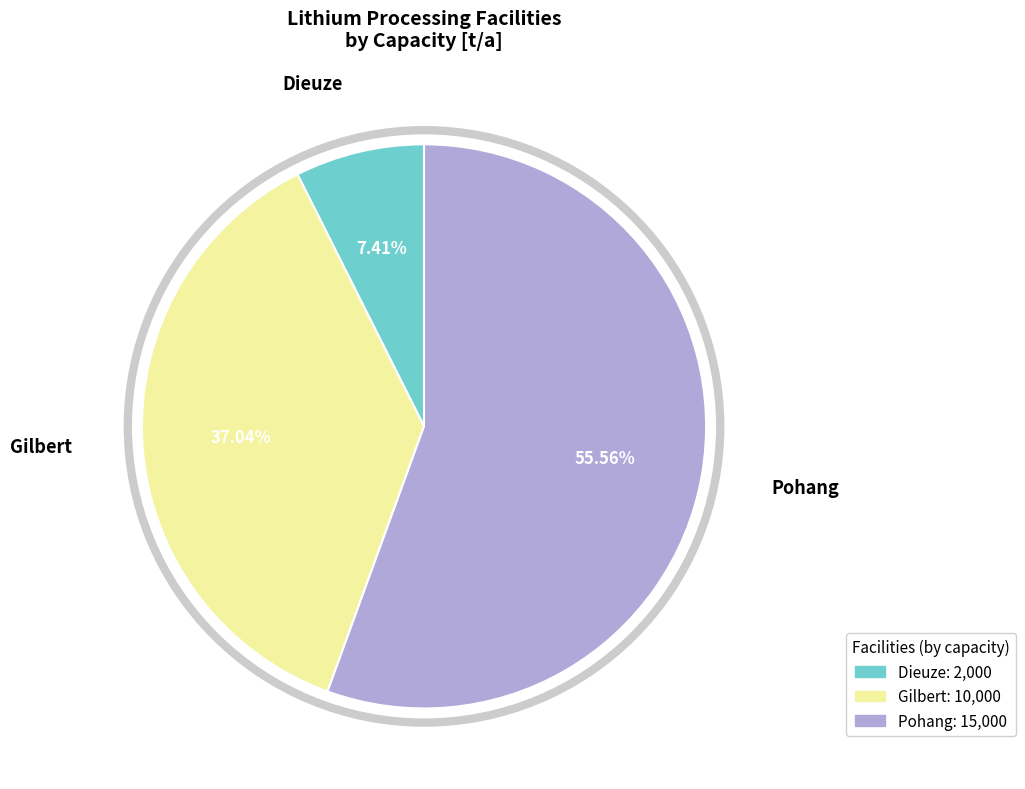

To the nearest percent, what percentage of the pie is Pohang?

56%